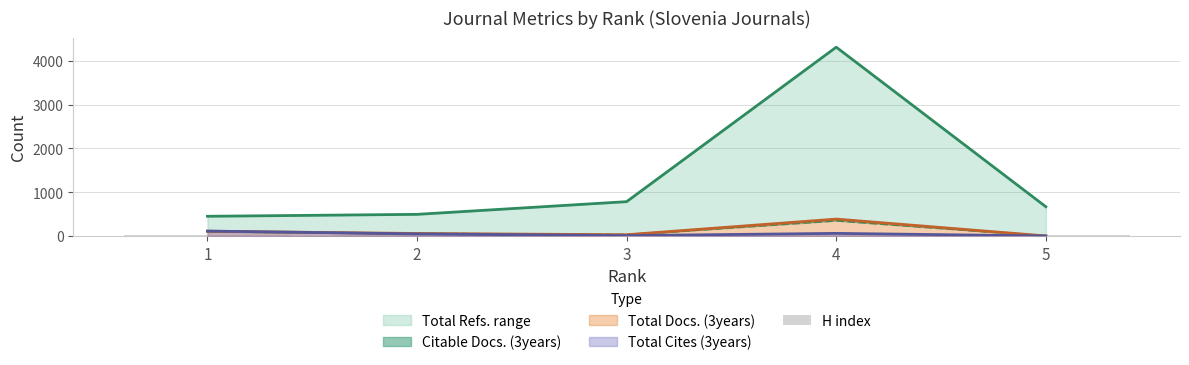

The value at 2 is 17. True or false?

False